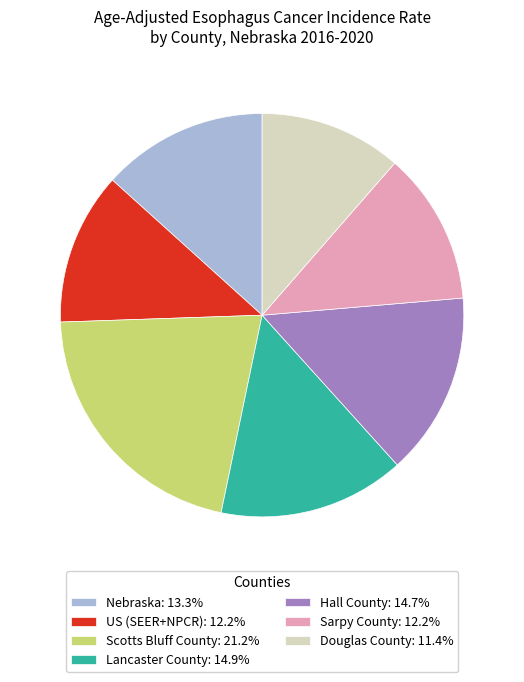

How many segments does this pie chart have?

7